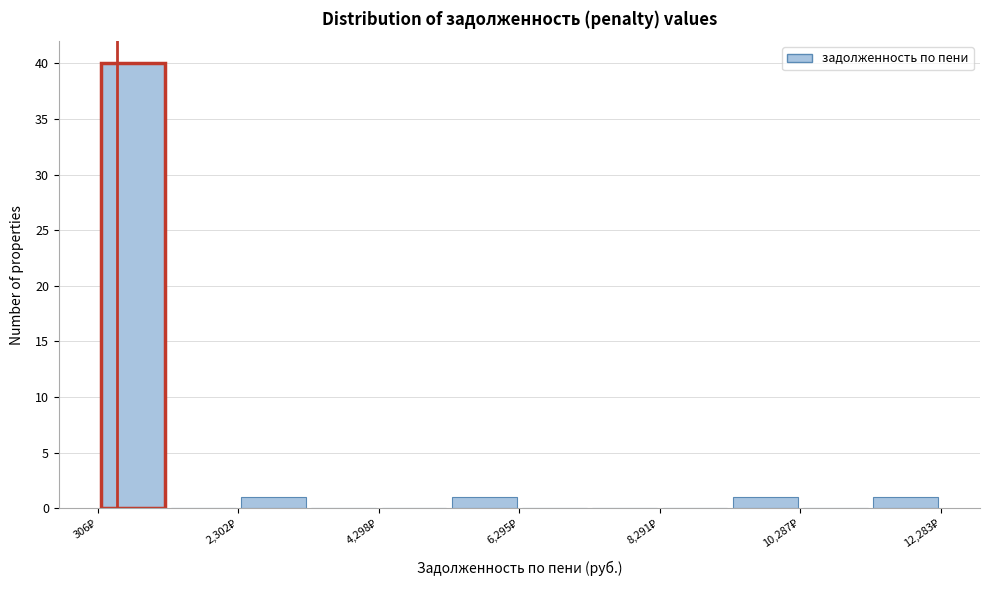

How tall is the bar that spans 2400 to 3400 on the x-axis? Neither the bar edges nor the heights are printed on the chart, so give them approximately, as read against the axes.

1